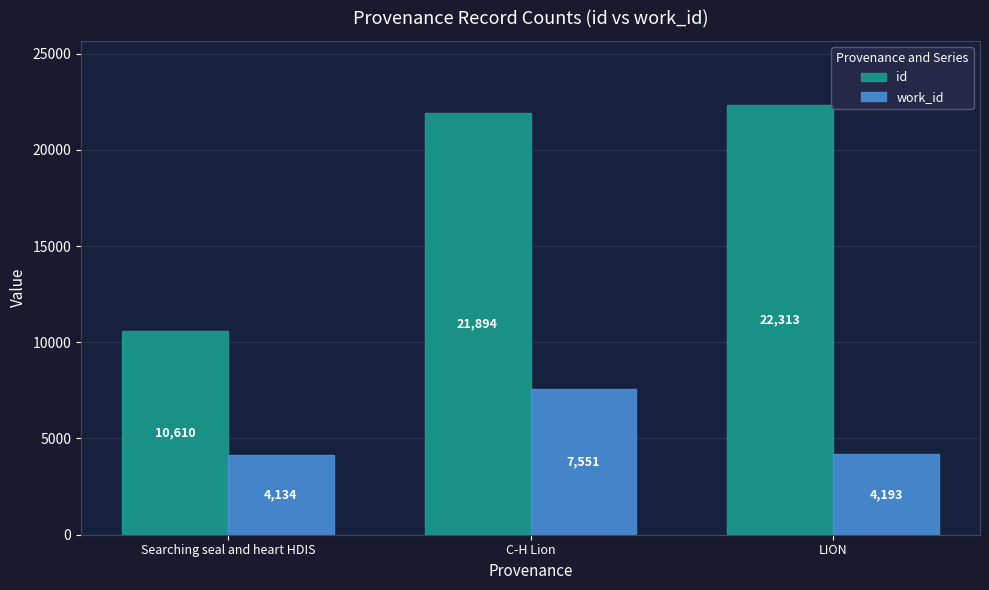

What is the label of the 2nd bar from the left?

C-H Lion